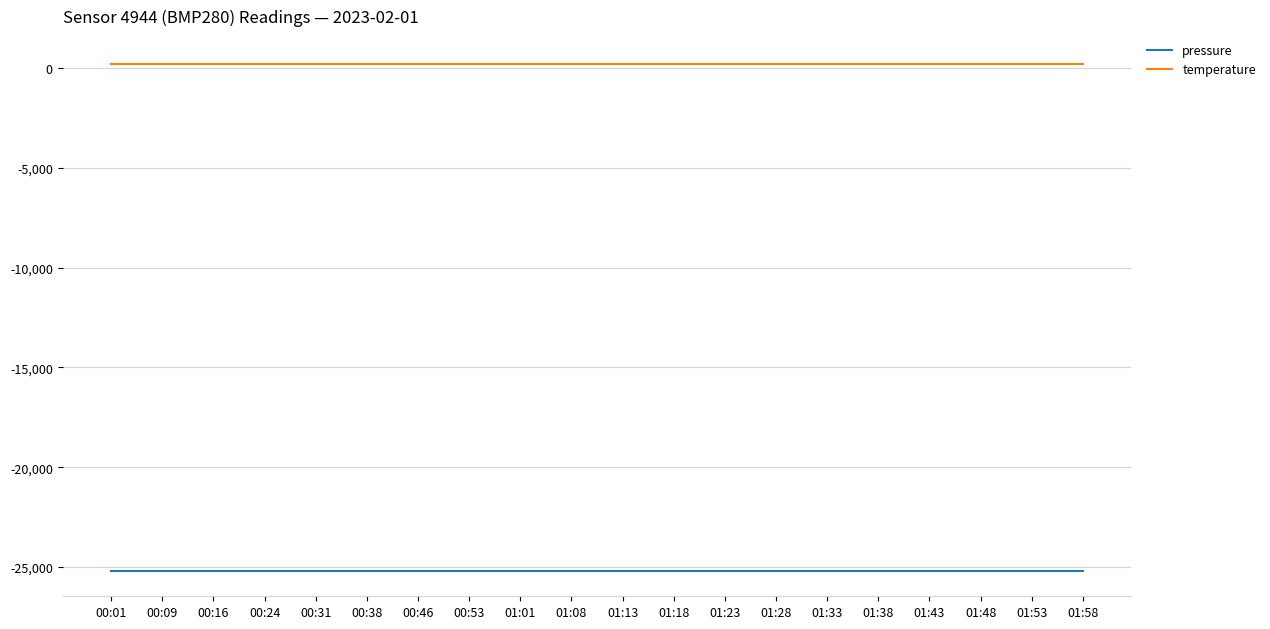

Which series has the largest total across all categories?

temperature